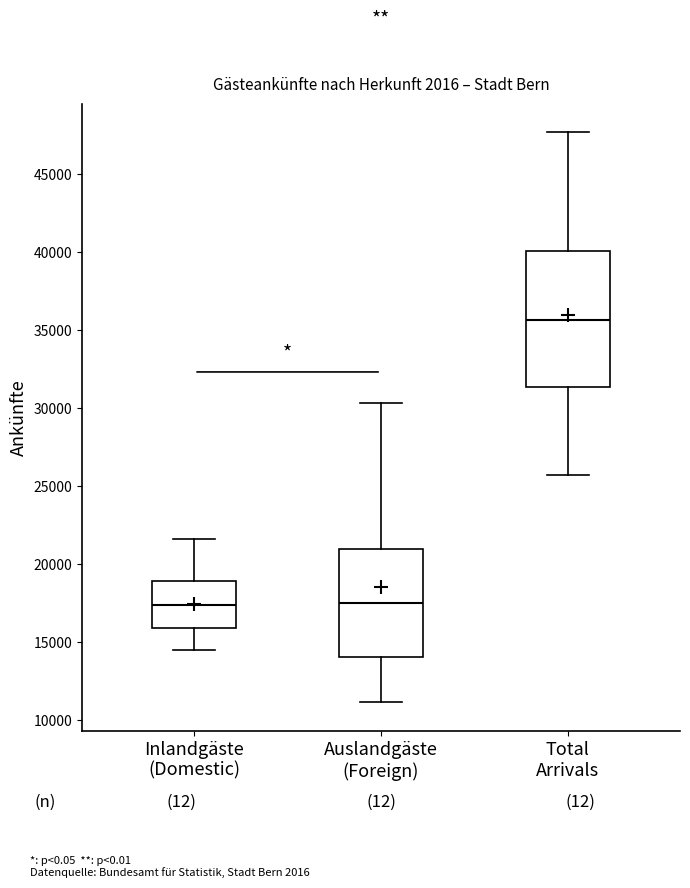

Which box is the tallest, from its lower edge to its upper edge?

Total Arrivals